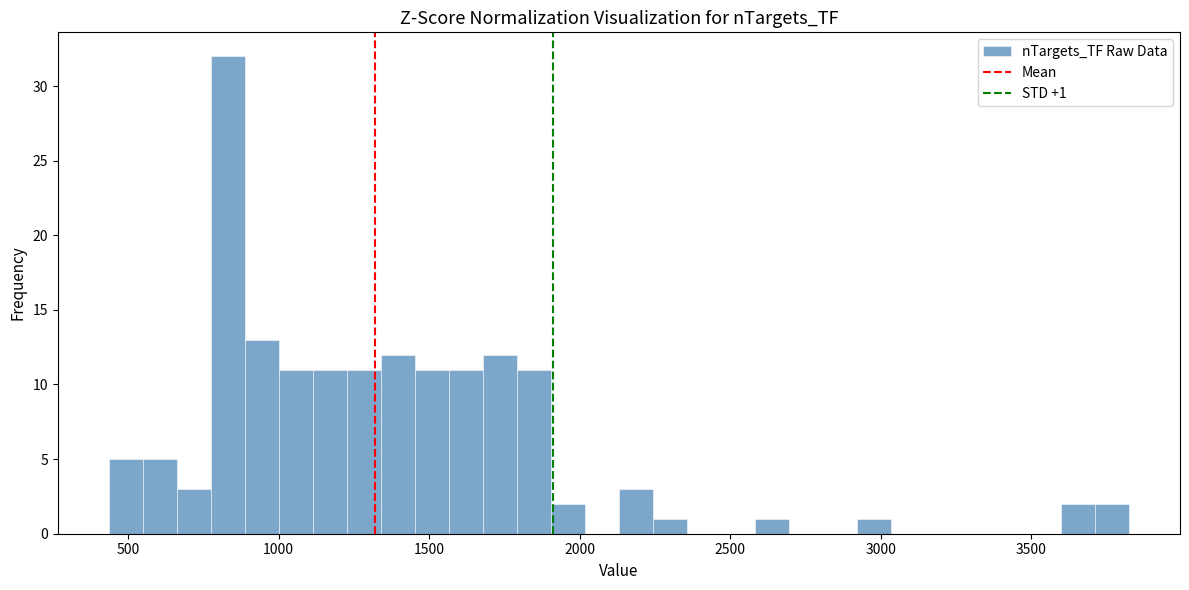

Read against the x-axis, roughly where is the centre of the tallest bar?

850